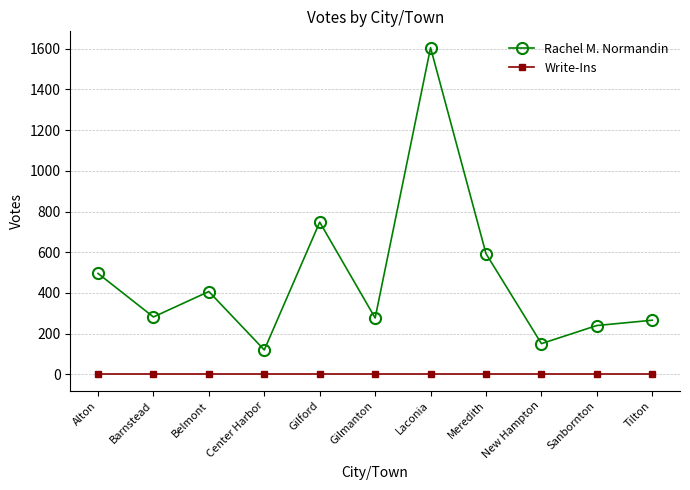

At which category does the chart reach its peak across all series?

Laconia